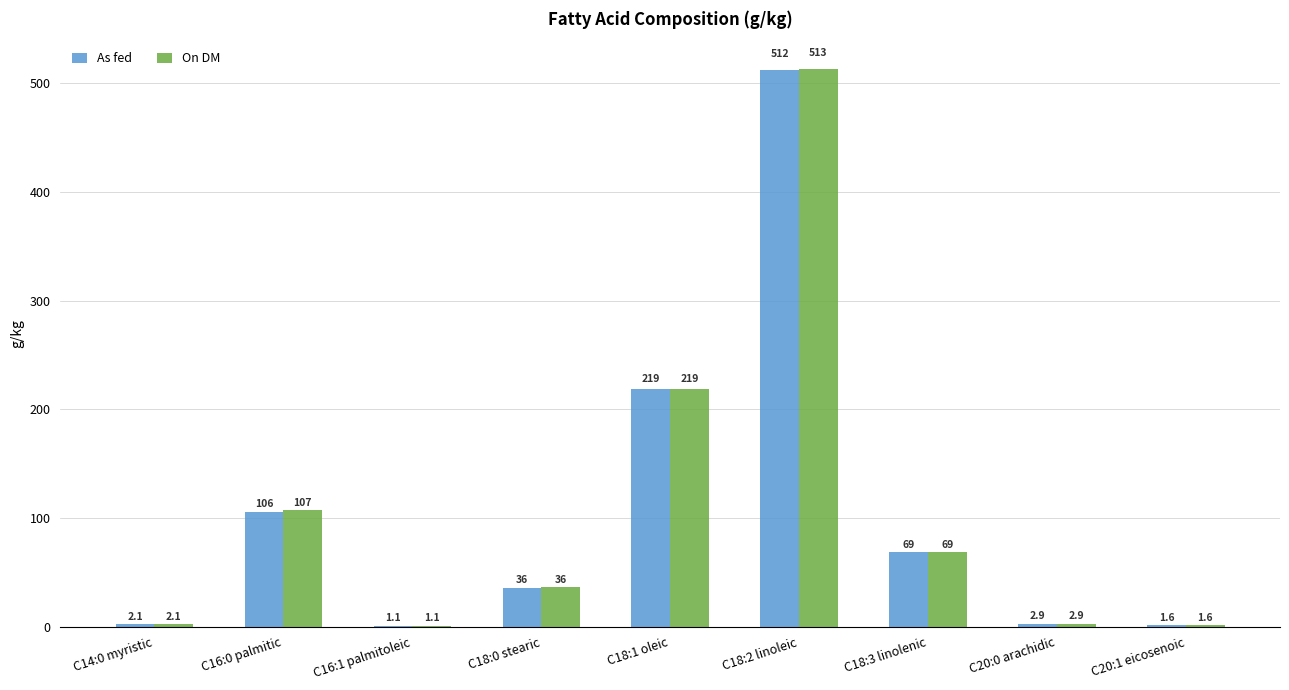

Which series has the largest range (max minus min)?

On DM